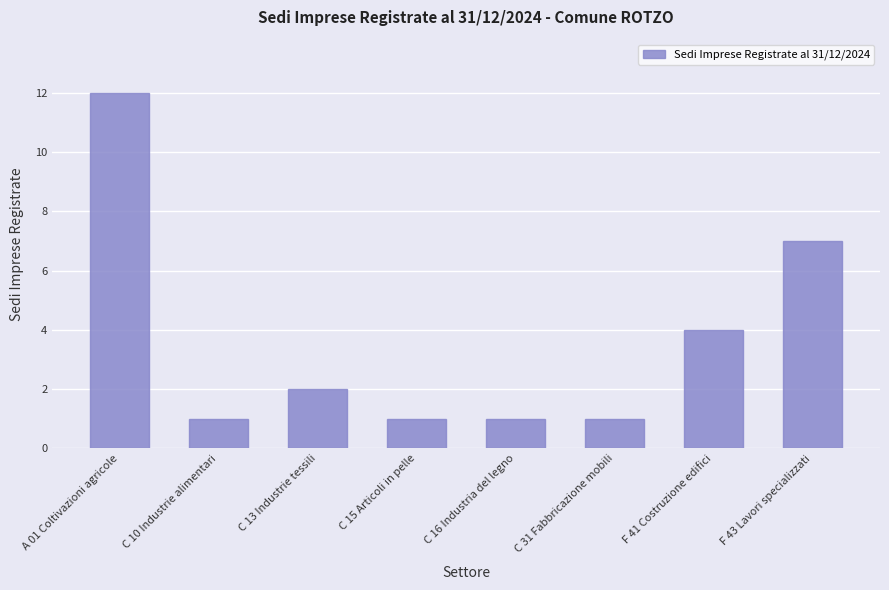

Between C 13 Industrie tessili and C 31 Fabbricazione mobili, which is larger?

C 13 Industrie tessili